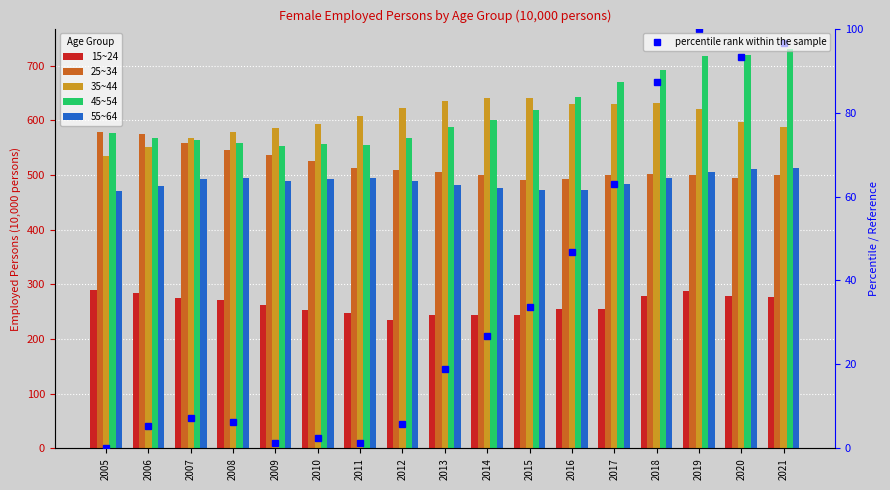

What is the spread (max minus min) of values at 2011?

605.6